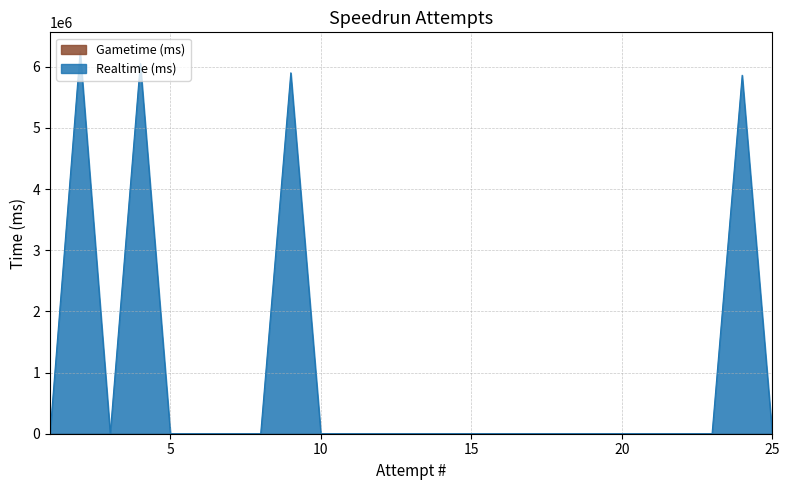

Rank the categories by value from lowest to highest.

25, 23, 22, 21, 20, 19, 18, 17, 16, 15, 14, 13, 12, 11, 10, 8, 7, 6, 5, 3, 1, 24, 9, 4, 2